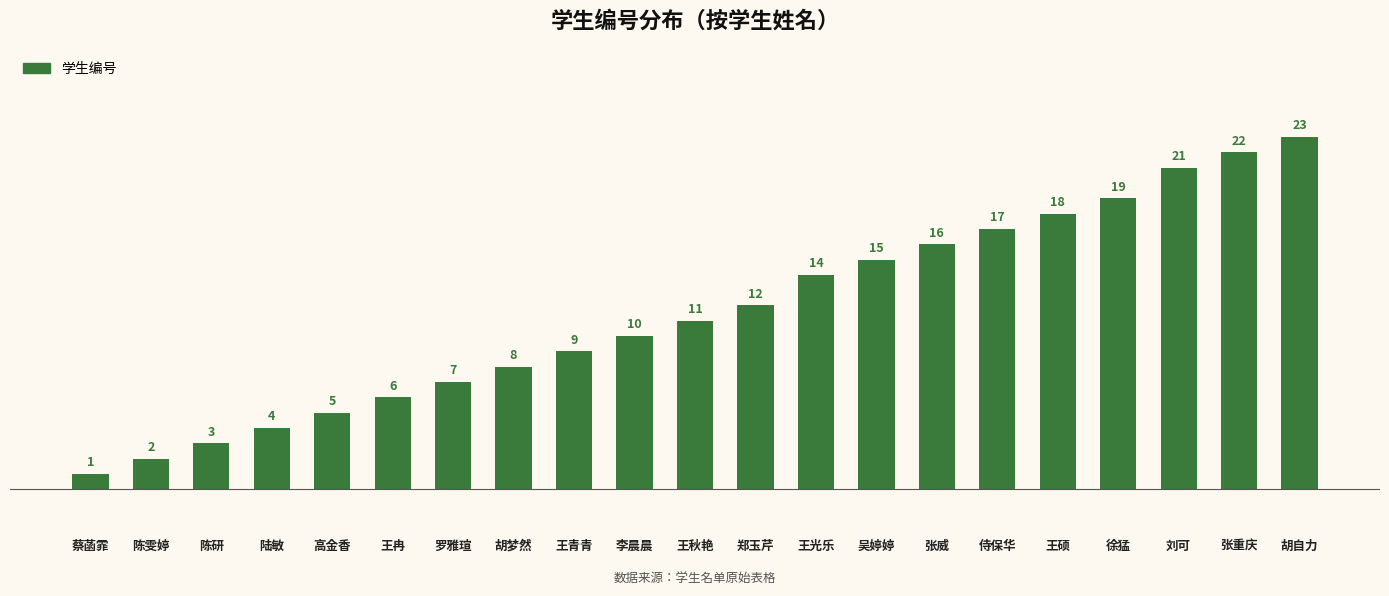

What position from the right is 胡梦然?

14